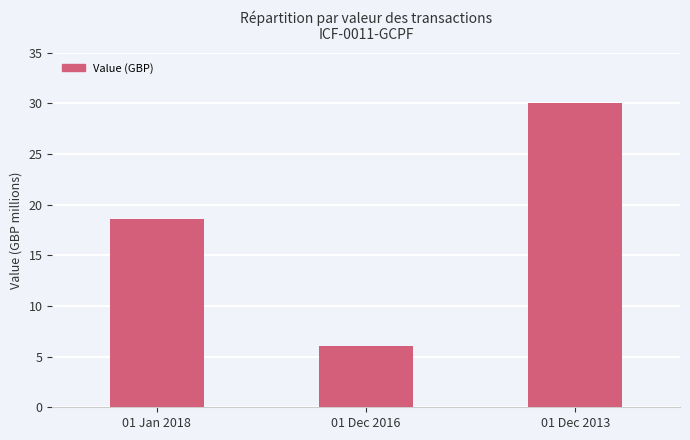

At which label is the value closest to 18000000?

01 Jan 2018